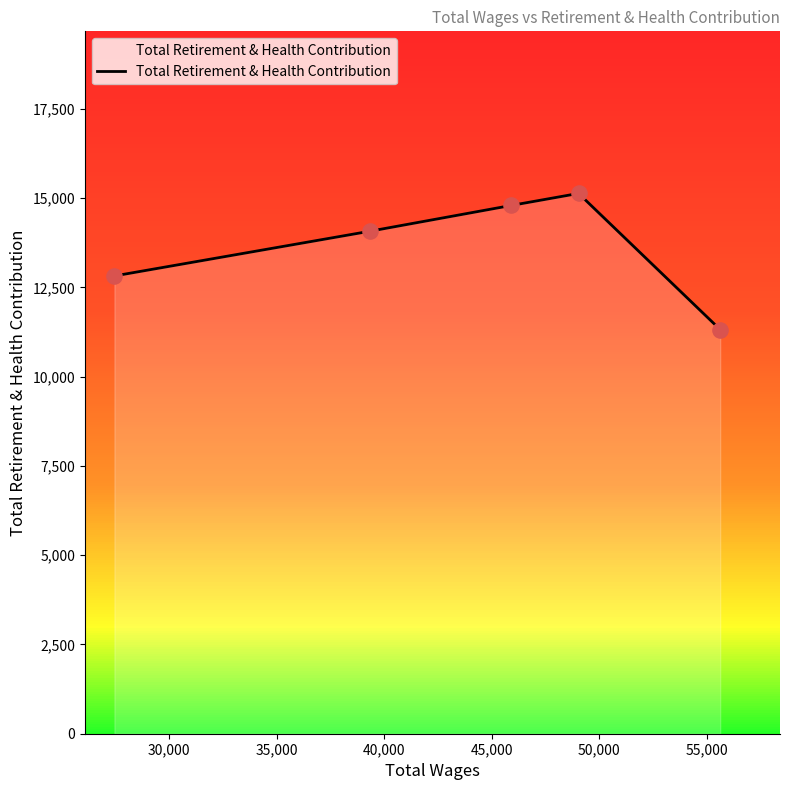

How many interior local peaks (higher than both neighbors) does the data have?

1